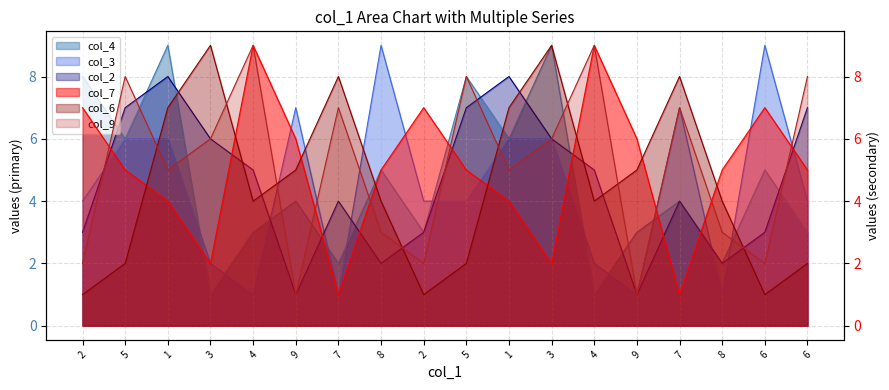

What is the difference between the maximum and minimum values in the col_4 series?

8